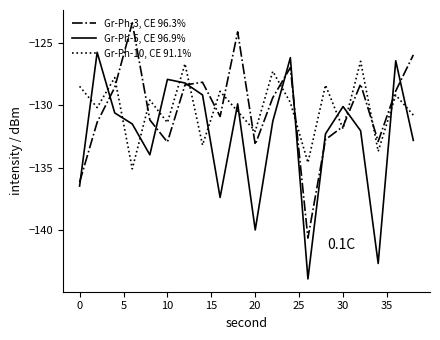

What is the lowest value of the Gr-Ph-10, CE 91.1% series?

-135.1